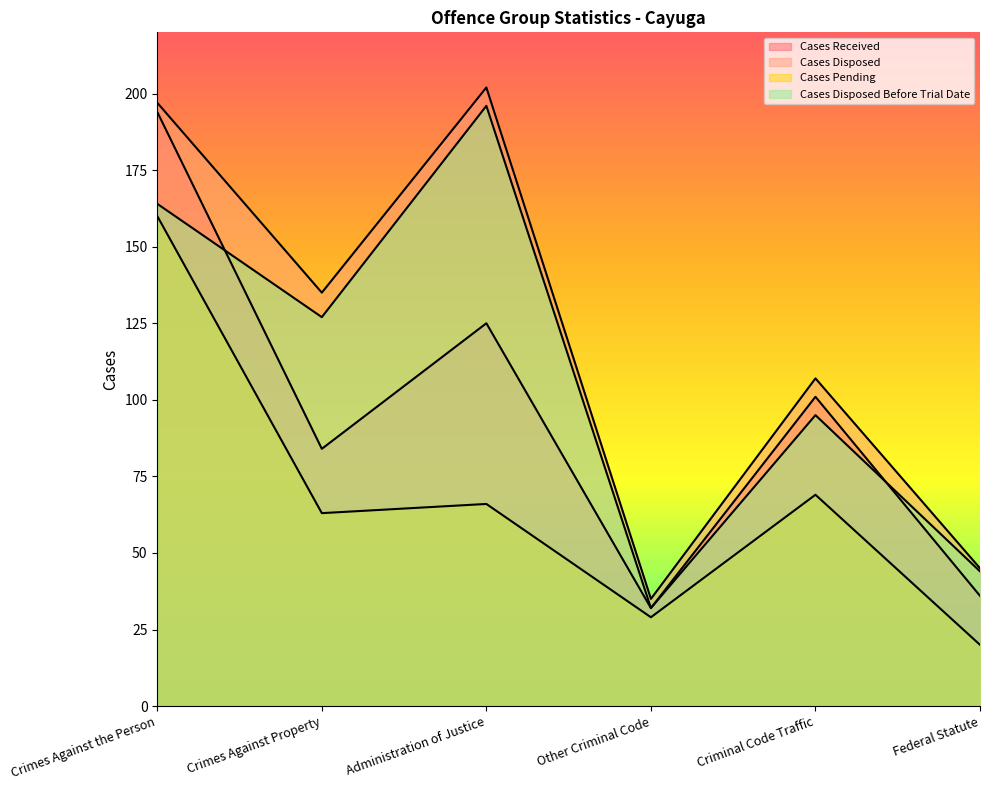

What is the difference between the Cases Pending values at Other Criminal Code and Federal Statute?

9